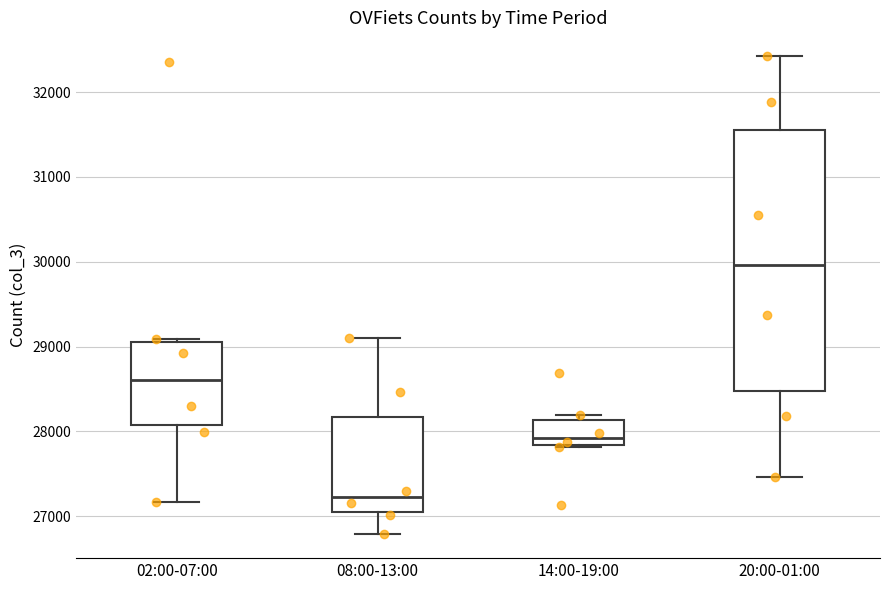

Which box has the lowest median line?

08:00-13:00